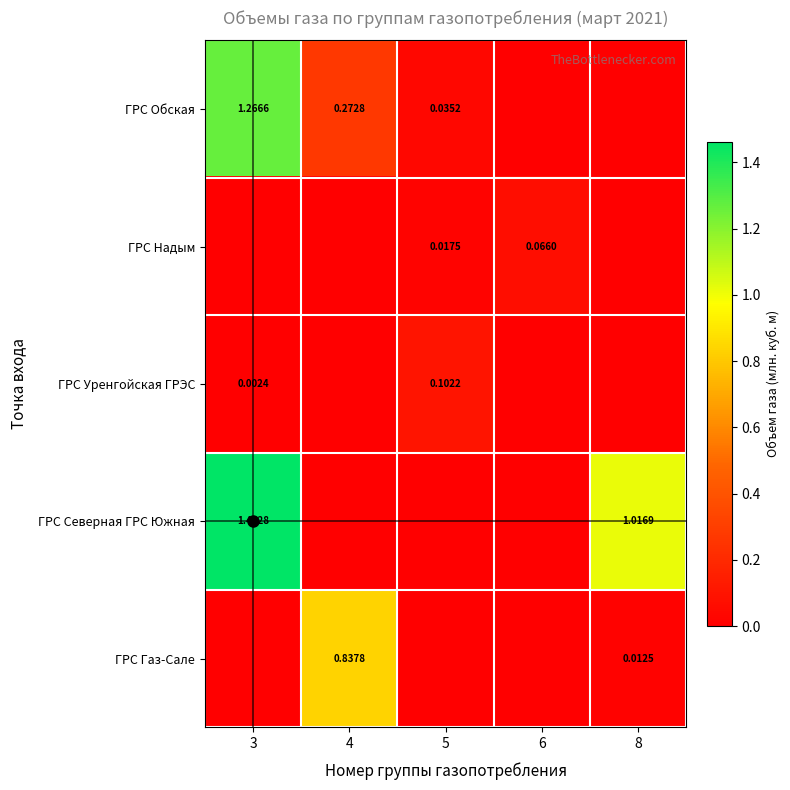

Is the value of ГРС Северная ГРС Южная at 8 greater than the value of ГРС Обская at 3?

No